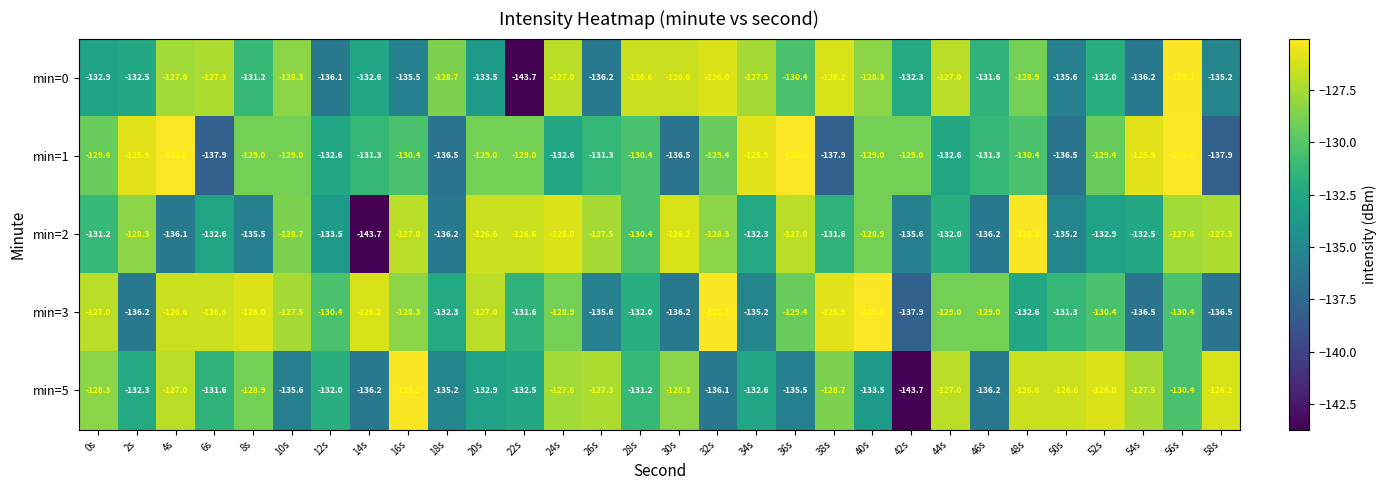

Which category has the highest value in the min=5 series?

16s